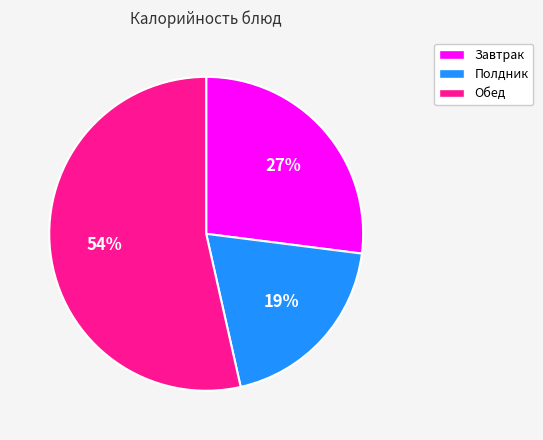

To the nearest percent, what is the average slice percentage?

33%